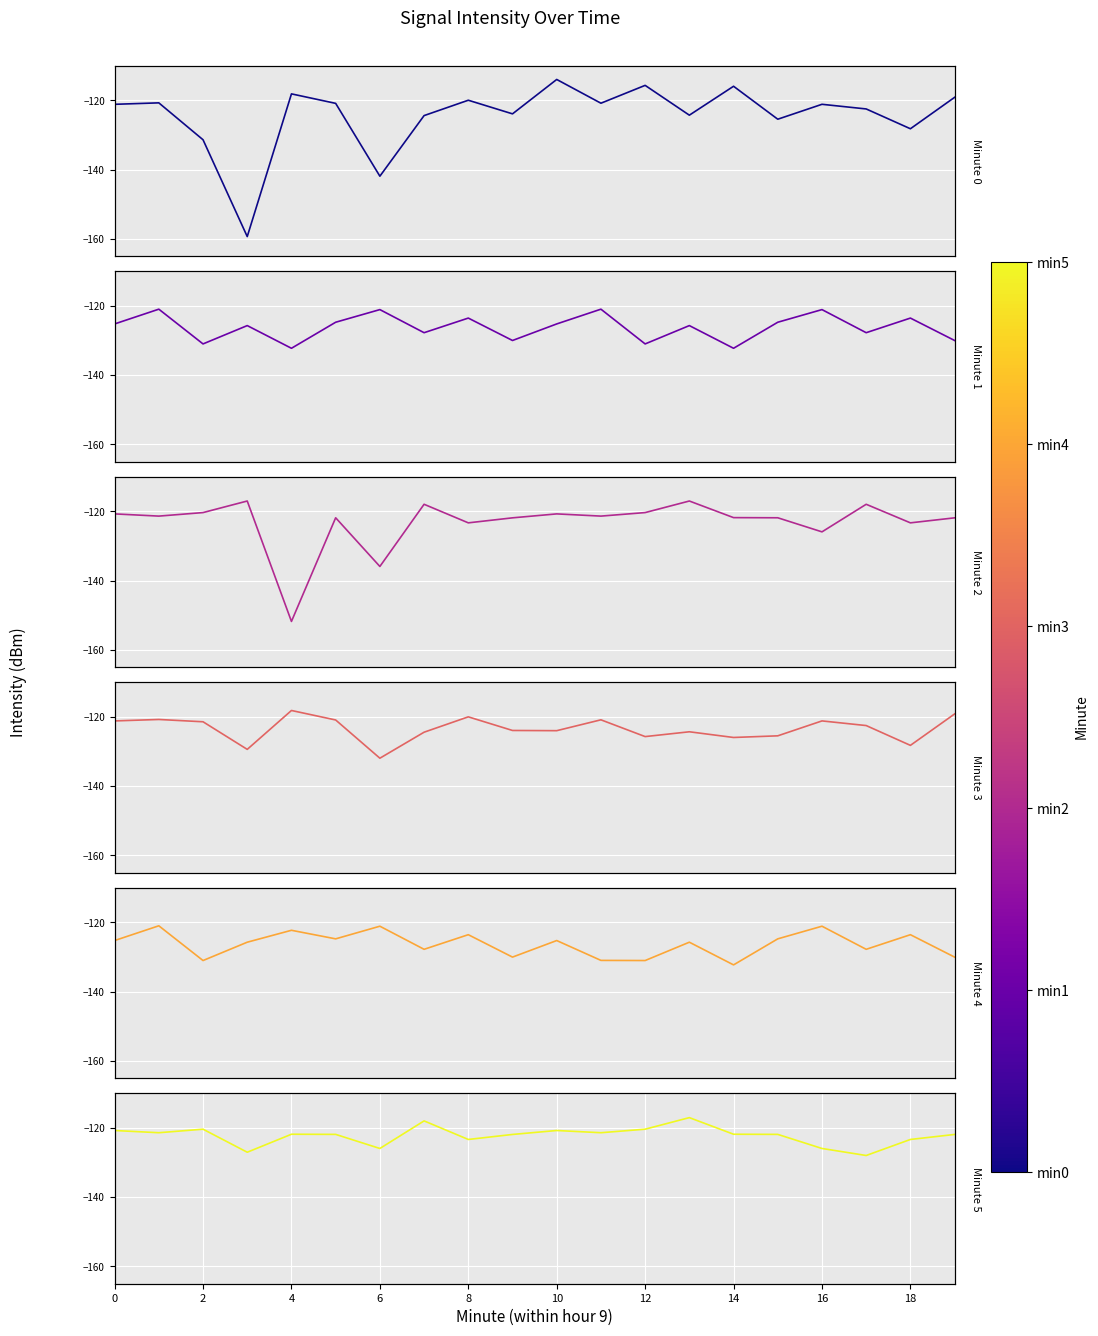

True or false: Minute 3 and Minute 0 cross at least once.

False